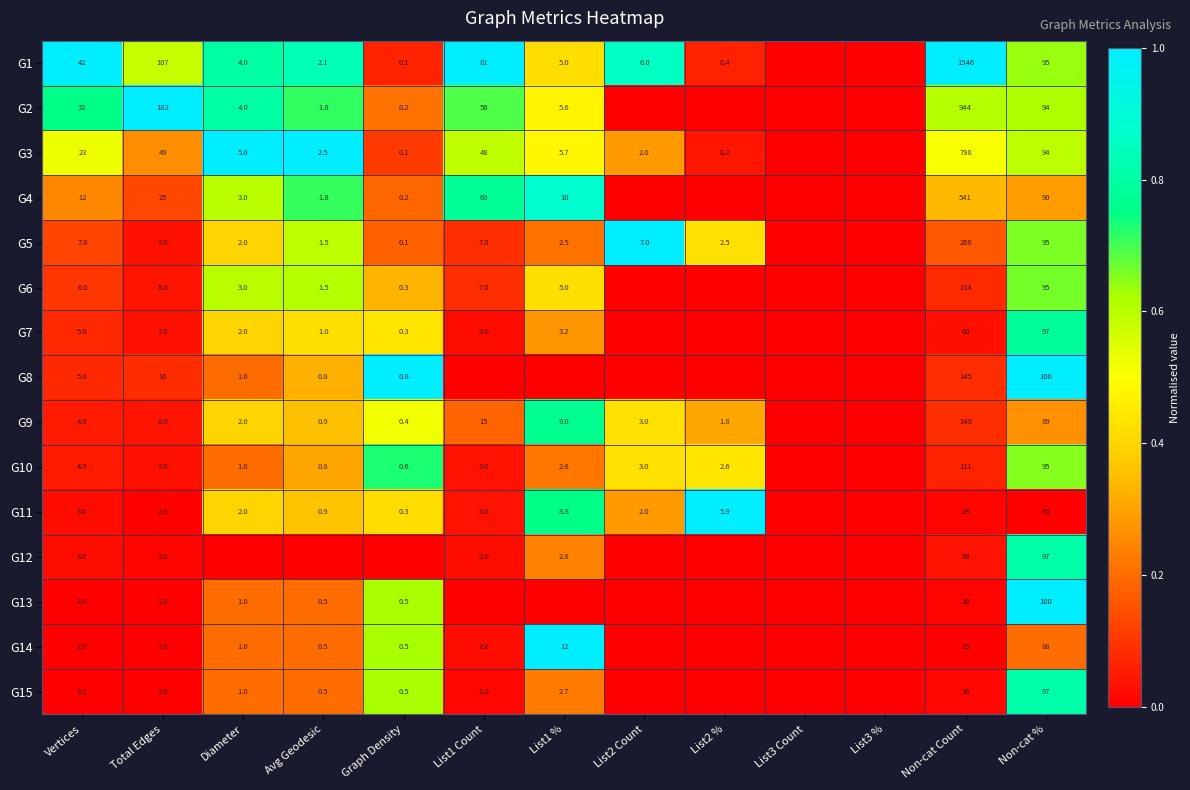

Is the value of G2 at Total Edges greater than the value of G14 at Non-cat Count?

Yes